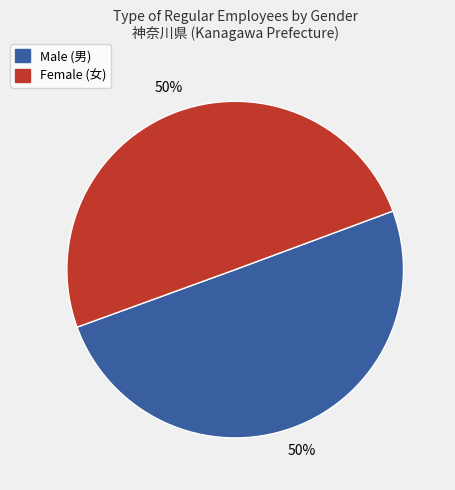

To the nearest percent, what is the average slice percentage?

50%